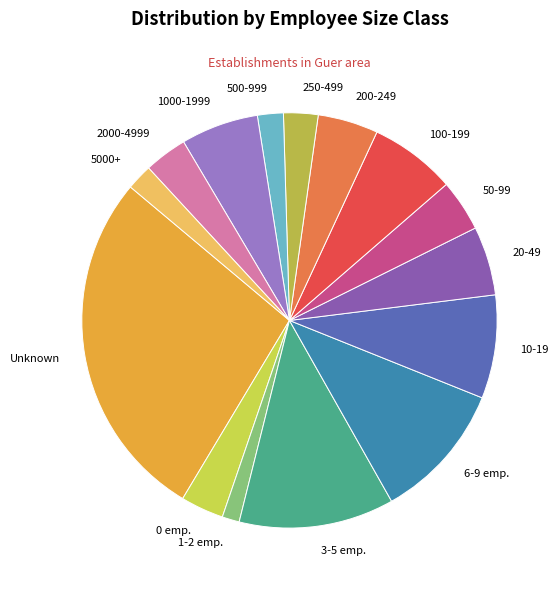

Which category has the biggest portion of the pie?

Unknown